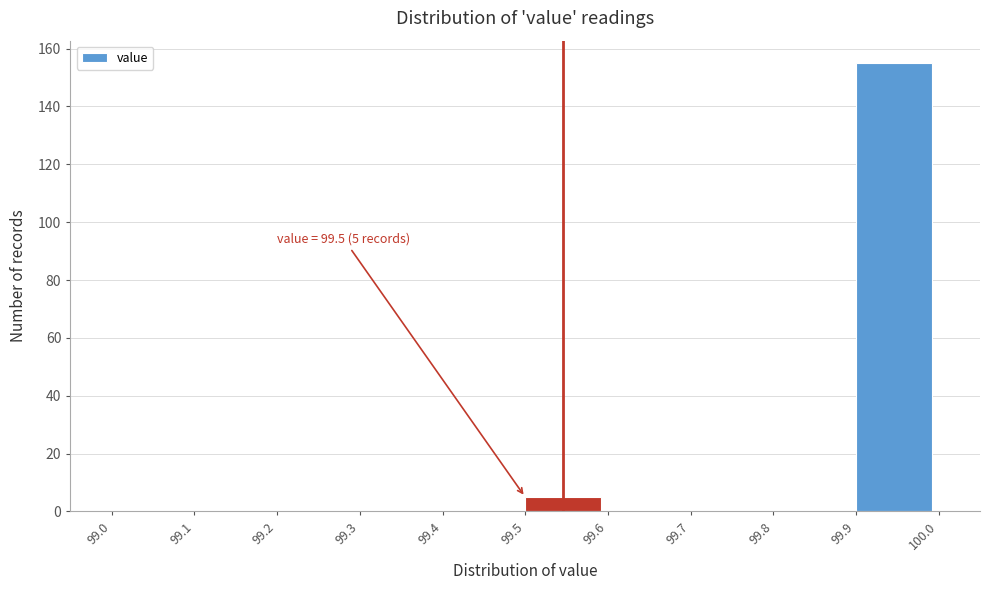

Over which range of the x-axis is the bar tallest?

99.9 to 100.0